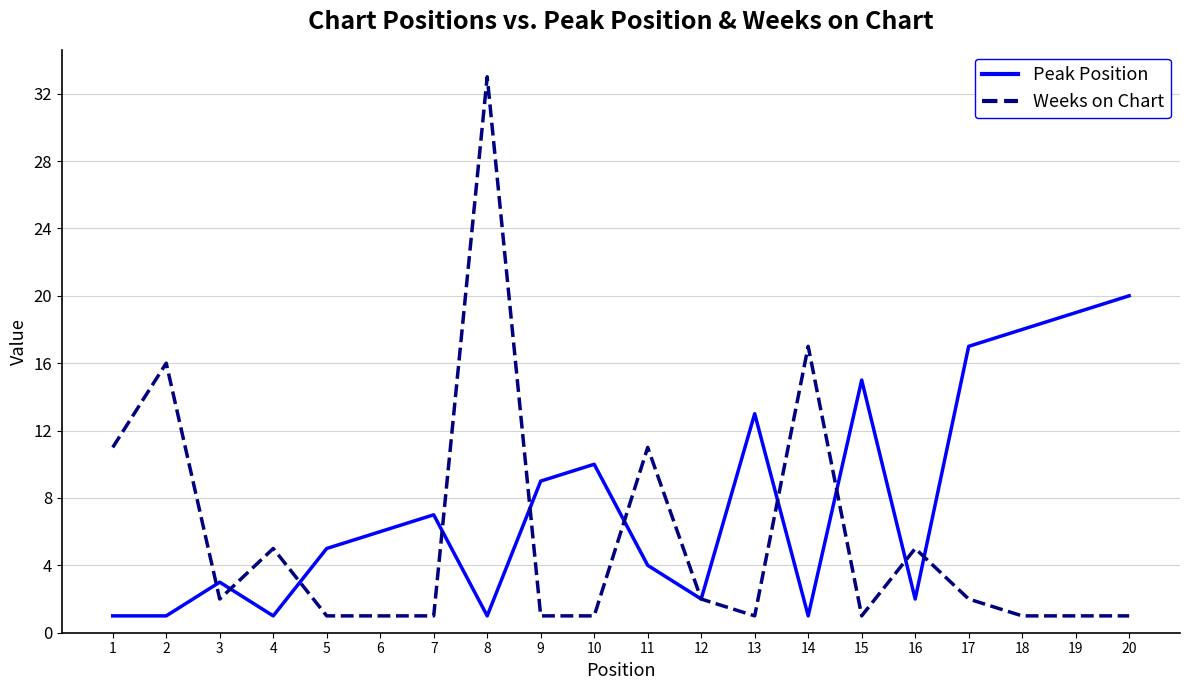

Is this an area chart (filled region under the line)?

No